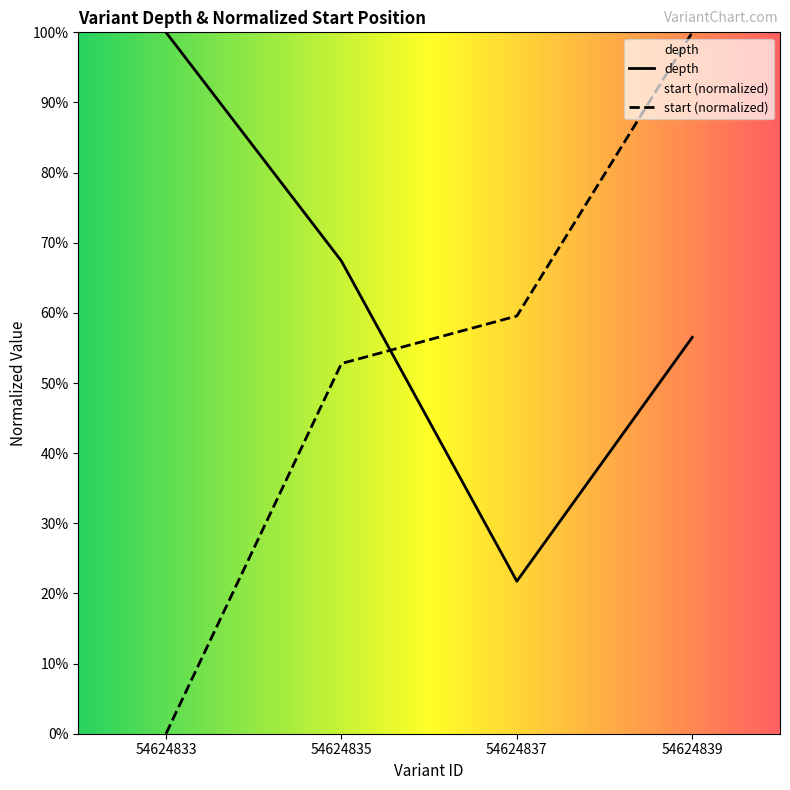

Does the chart display data point markers on the line(s)?

No